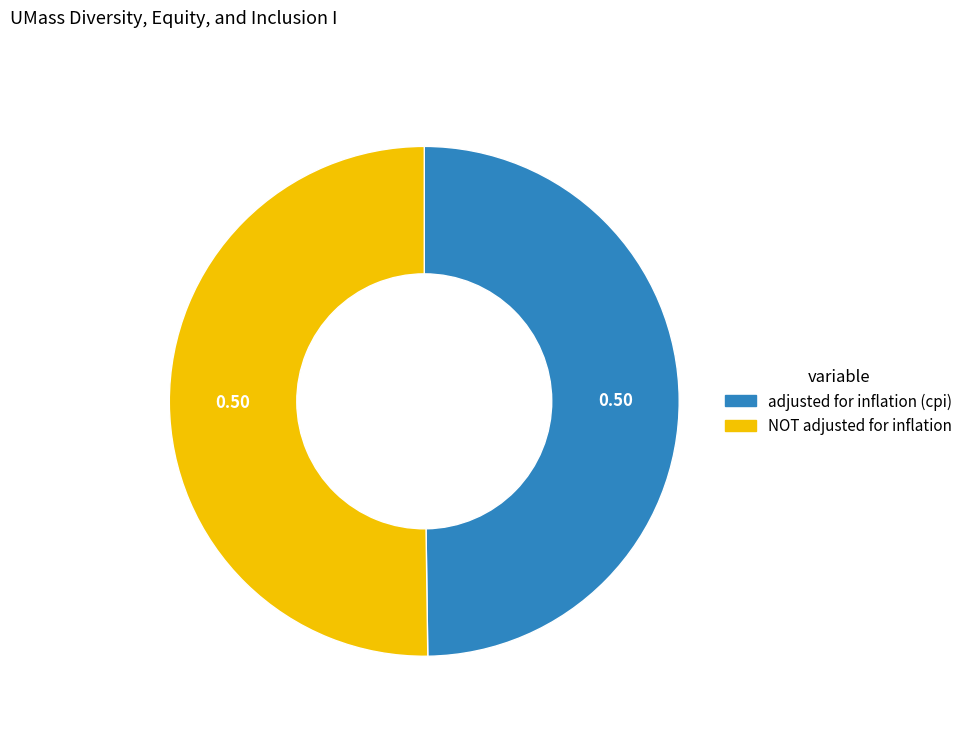

Combined, do NOT adjusted for inflation and adjusted for inflation (cpi) account for over 50%?

Yes